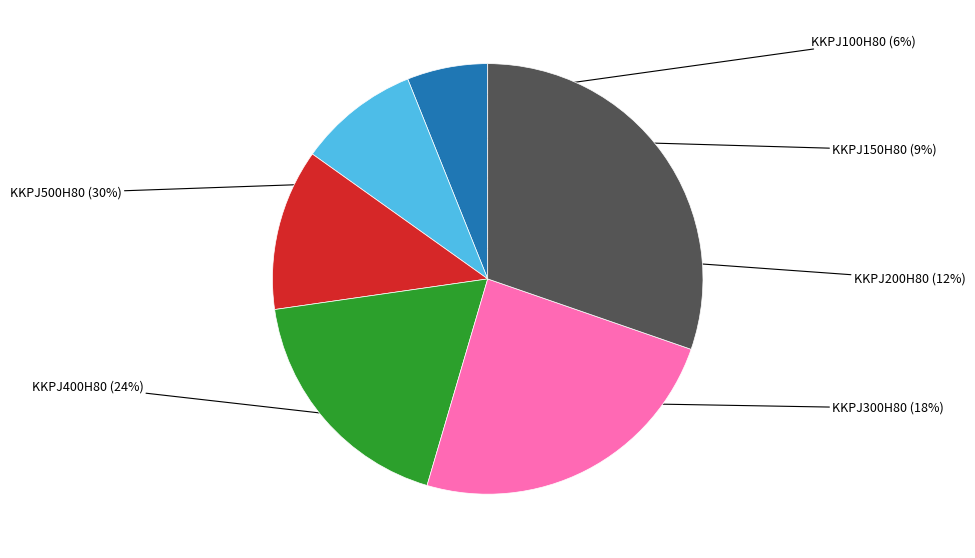

To the nearest percent, what is the average slice percentage?

17%